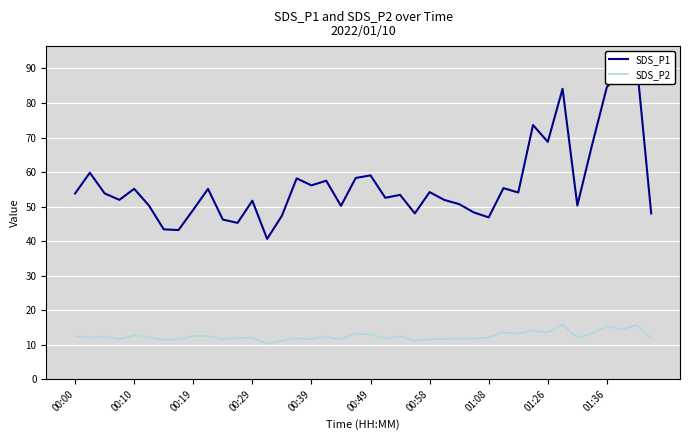

What is the highest value of the SDS_P2 series?

15.8